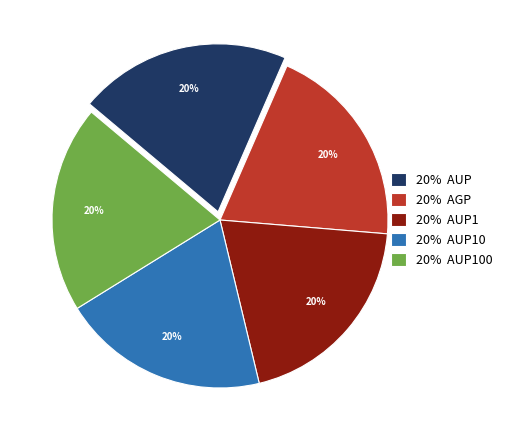

What percentage is the 20% AGP slice, to the nearest percent?

20%